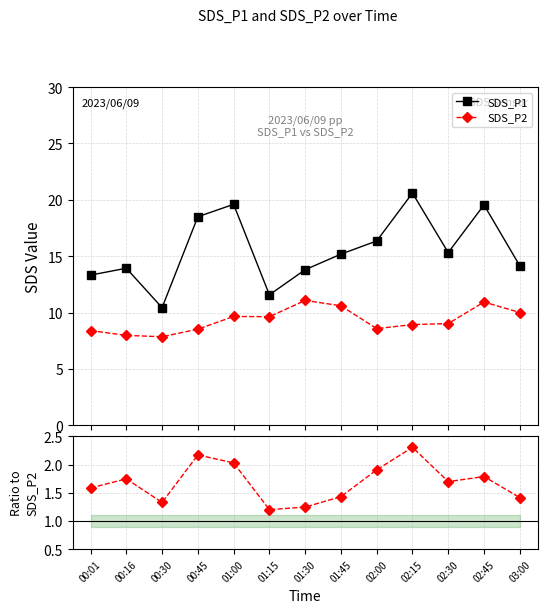

At which category is the sum across all series the highest?

02:45